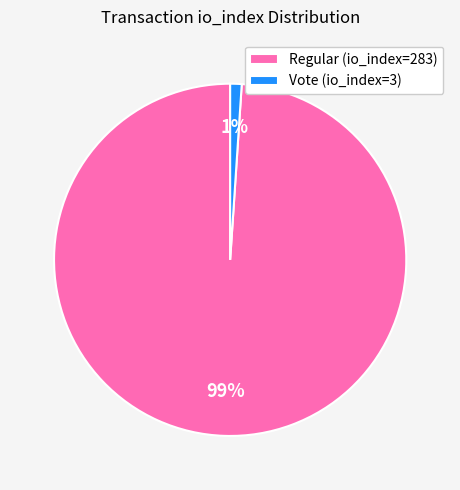

To the nearest percent, what is the average slice percentage?

50%